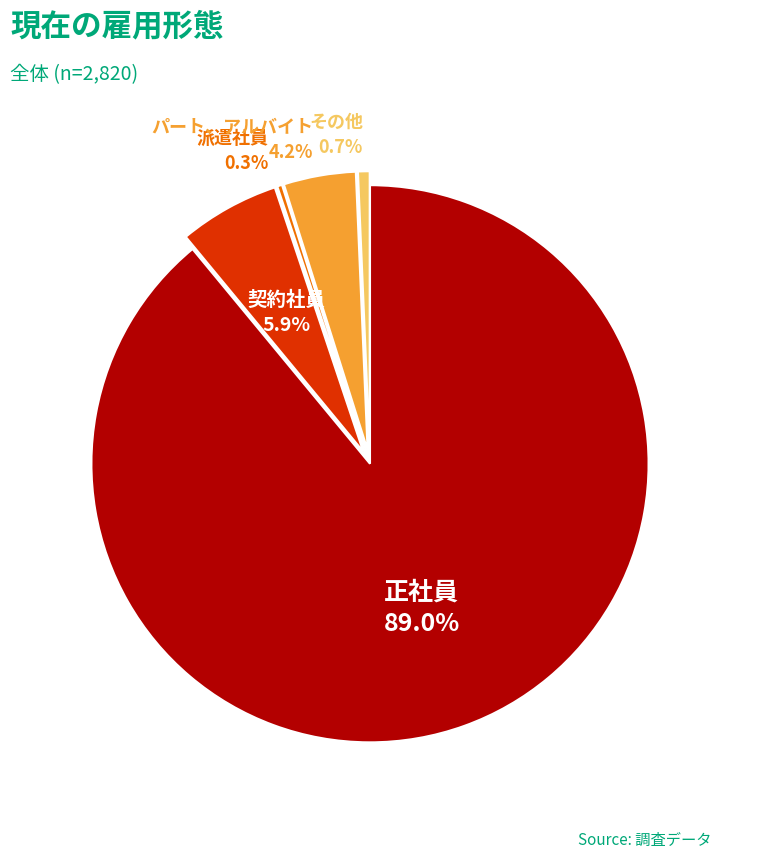

Is there a majority slice in this chart?

Yes